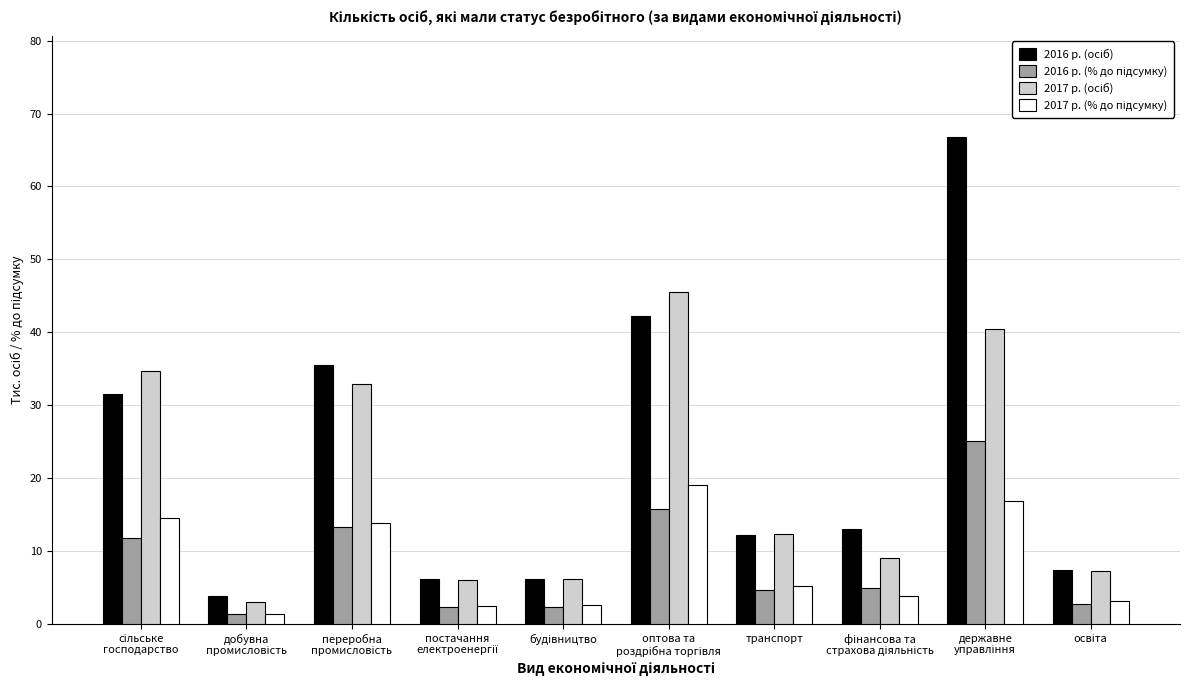

What is the greatest value displayed?

66.8